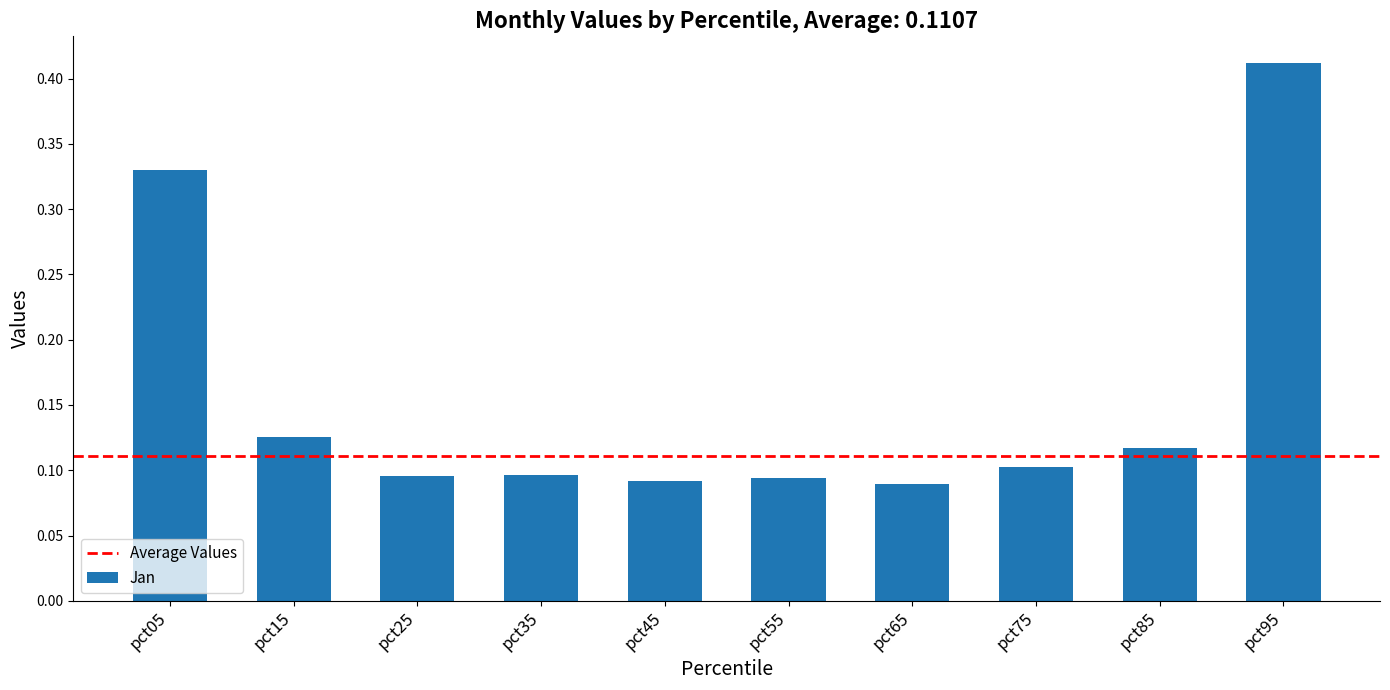

Count the number of data series in this chart.

1